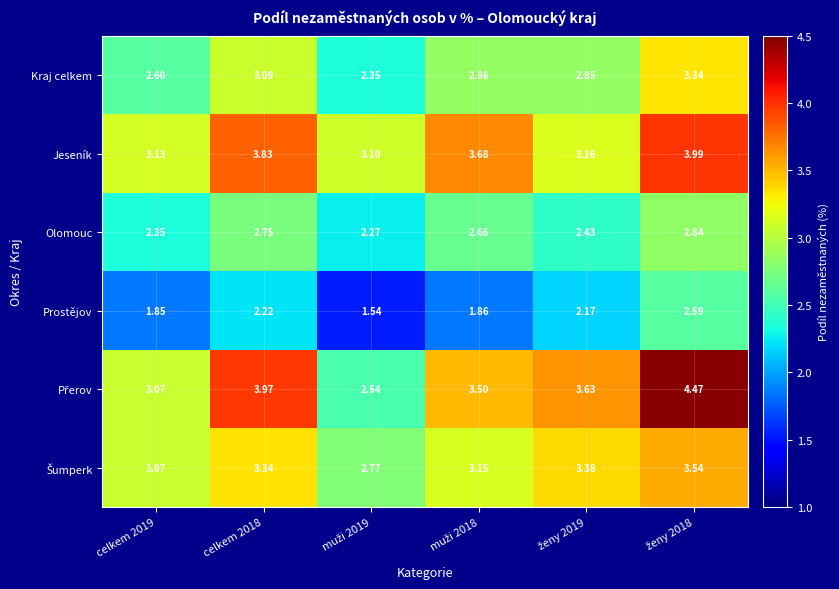

Between ženy 2018 and celkem 2018, which is larger?

ženy 2018